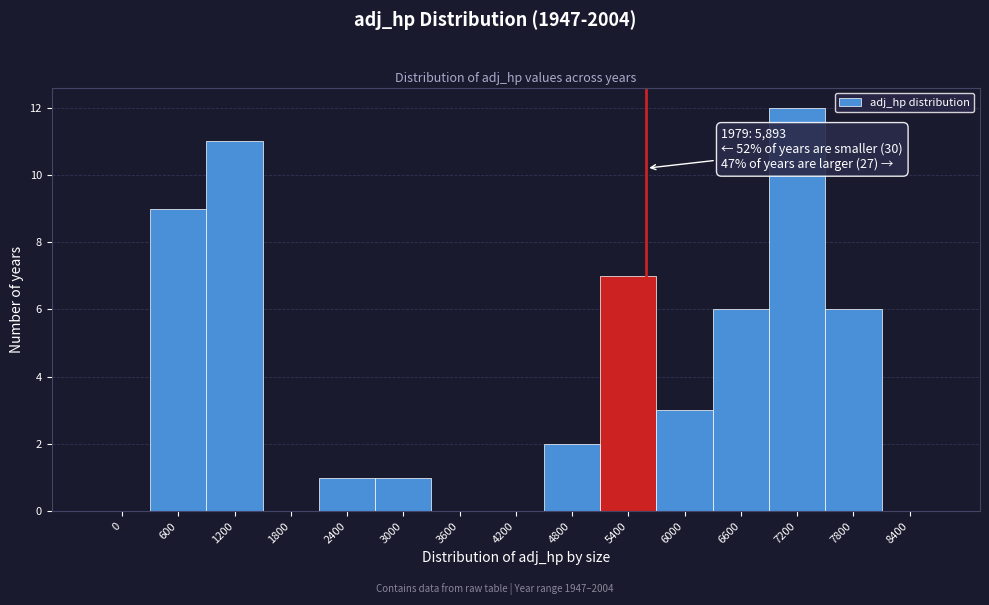

Reading left to right, what are all the values shown in this chart?

0=0	600=9	1200=11	1800=0	2400=1	3000=1	3600=0	4200=0	4800=2	5400=7	6000=3	6600=6	7200=12	7800=6	8400=0